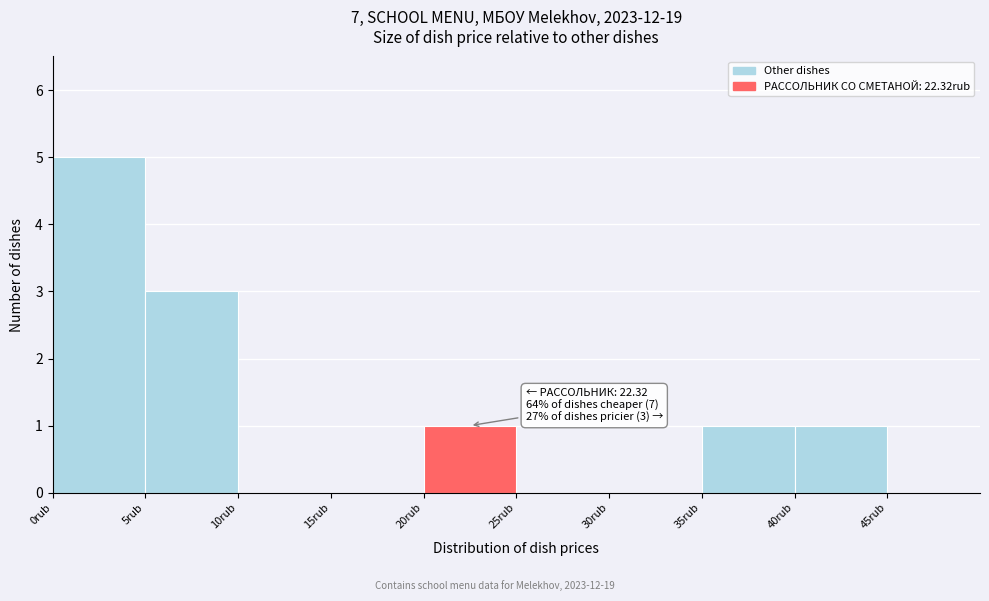

Over which range of the x-axis is the bar tallest?

0 to 5